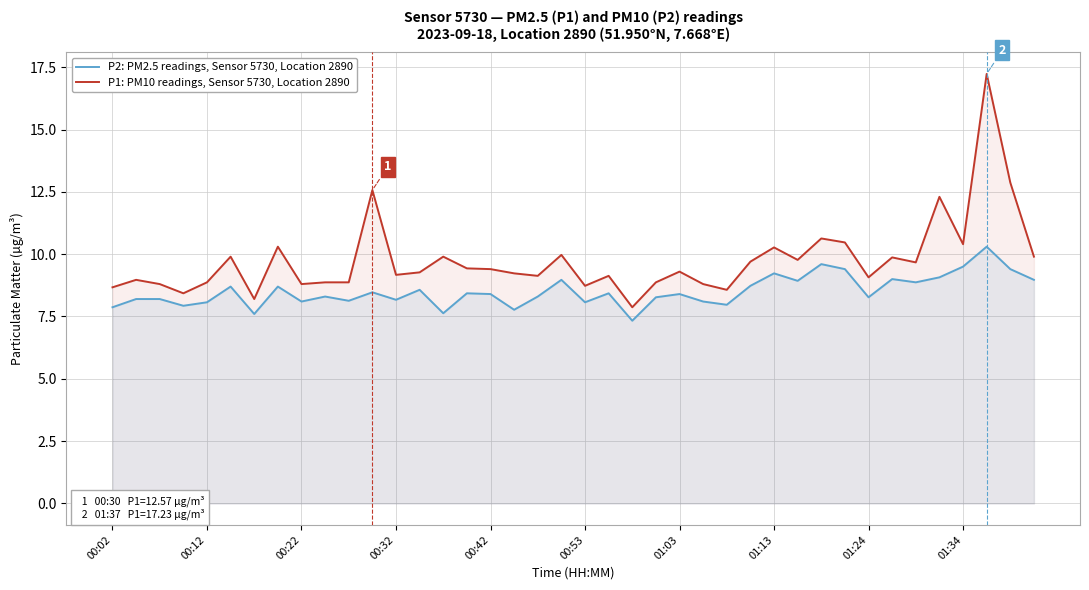

What are all the series names shown in the legend?

P2: PM2.5 readings, Sensor 5730, Location 2890, P1: PM10 readings, Sensor 5730, Location 2890